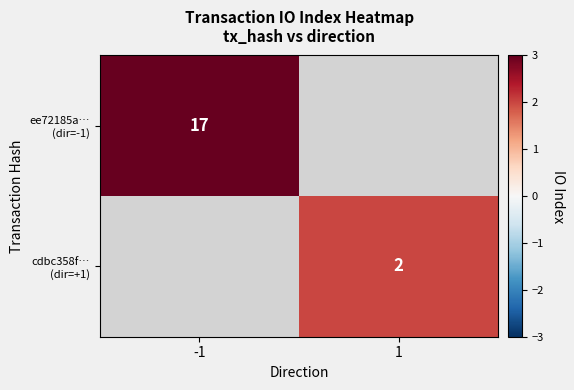

At which category does the chart reach its peak across all series?

-1